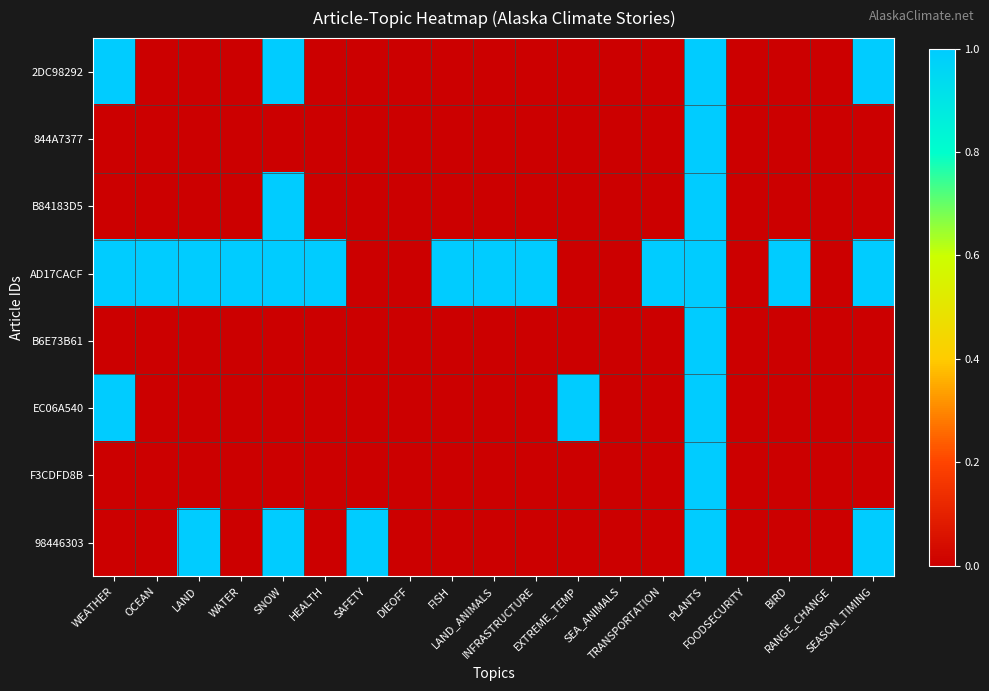

List the series in order of their peak value, highest first.

2DC98292, 844A7377, B84183D5, AD17CACF, B6E73B61, EC06A540, F3CDFD8B, 98446303